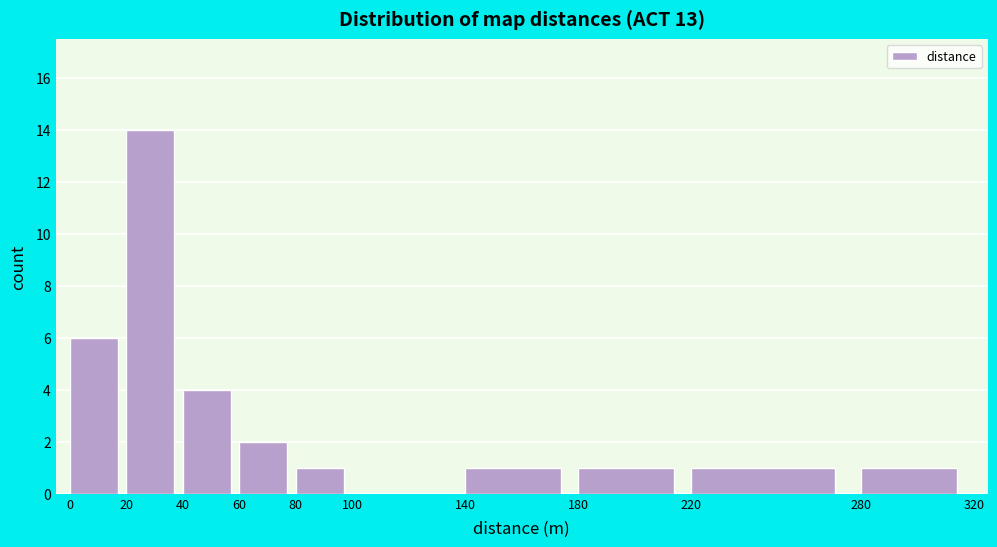

Reading left to right, transcribe this chart: for each bar, give the range it covers on the x-axis and its height. The values are not printed on the chart, so give them approximately, as read against the axis.

0 to 20: 6
20 to 40: 14
40 to 60: 4
60 to 80: 2
80 to 100: 1
100 to 140: 0
140 to 180: 1
180 to 220: 1
220 to 280: 1
280 to 320: 1